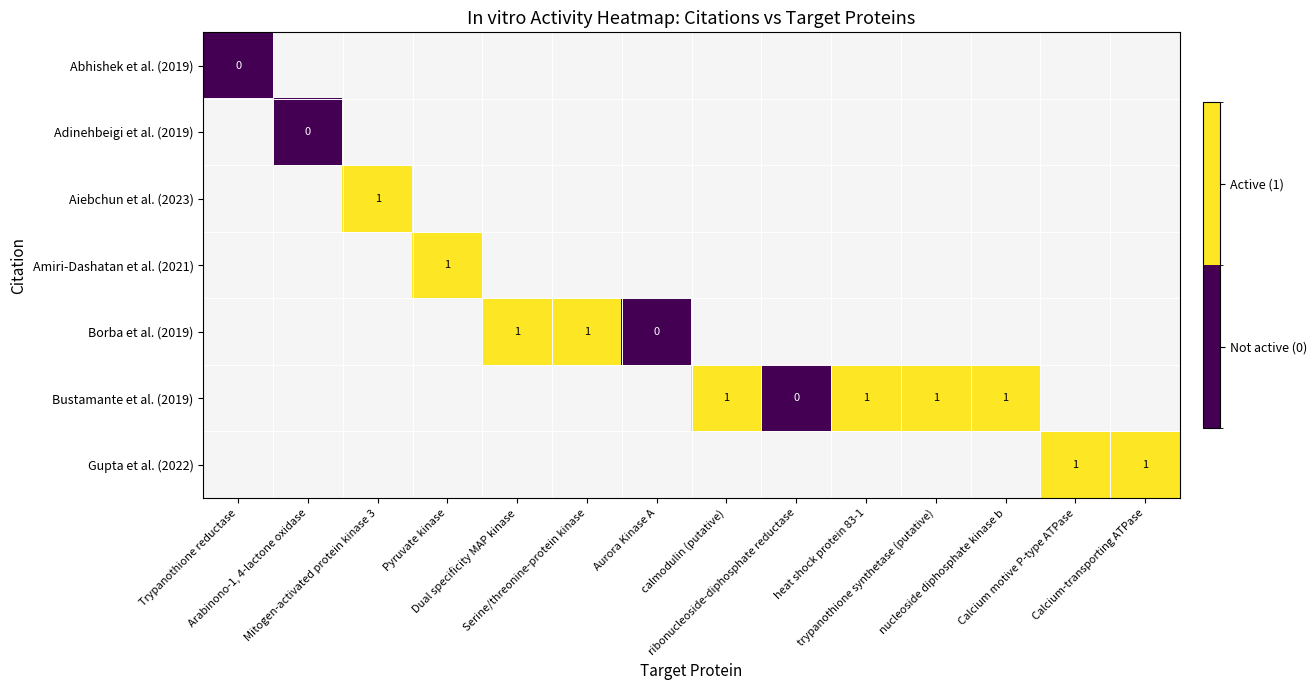

Is the value of Abhishek et al. (2019) at ribonucleoside-diphosphate reductase greater than the value of Aiebchun et al. (2023) at Arabinono-1, 4-lactone oxidase?

No